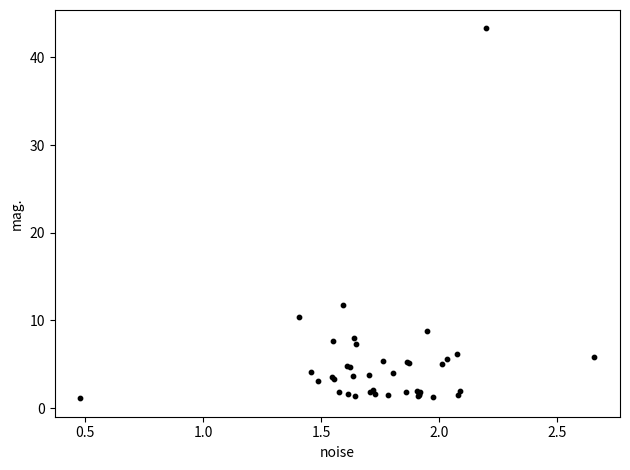

What Y value in the scatter plot is closest to 22?

11.8